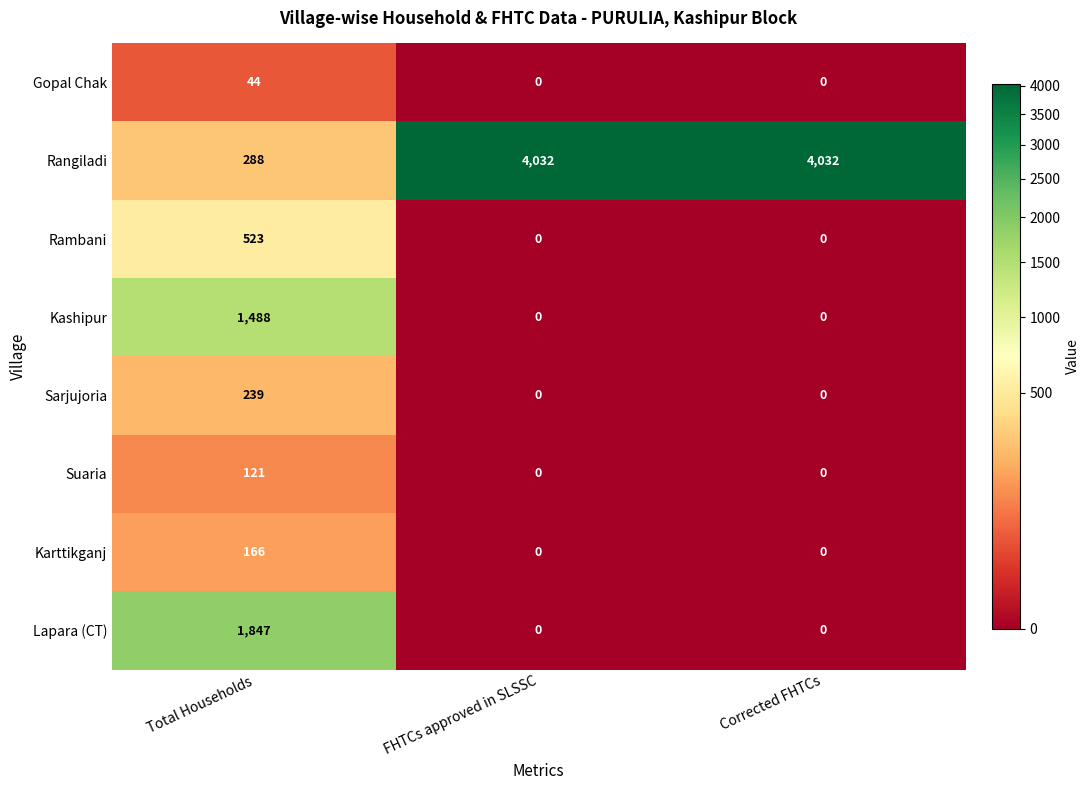

The value of Sarjujoria at Total Households is 239. True or false?

True